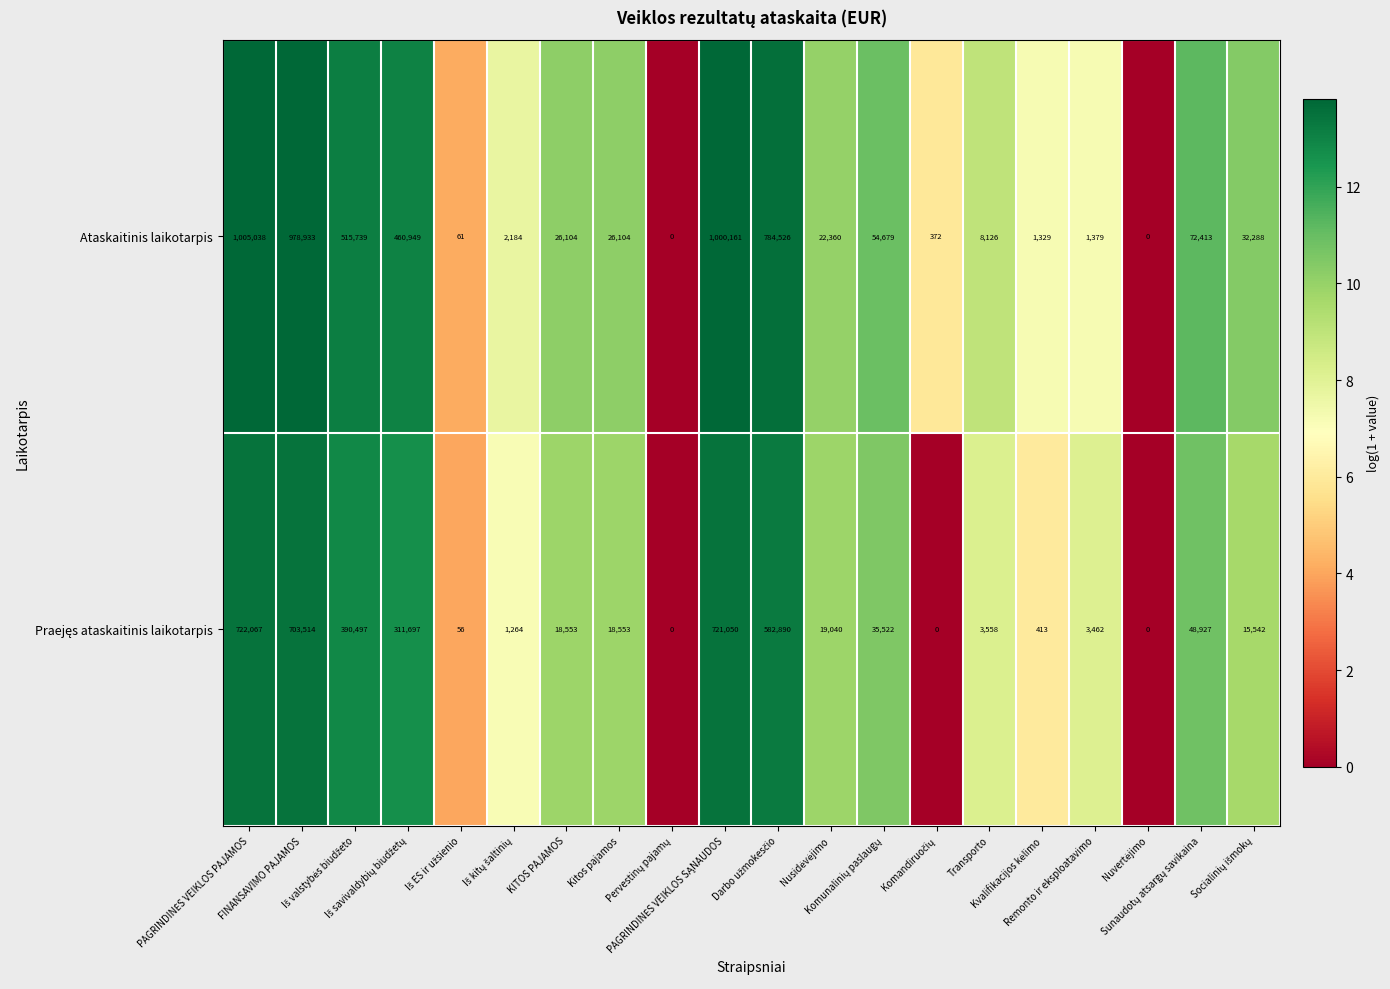

What is the sum of all Ataskaitinis laikotarpis values?

4992745